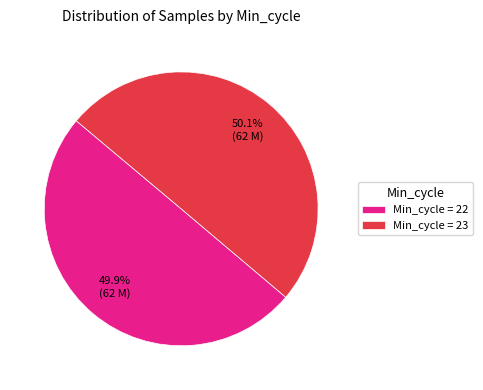

Is there any slice that represents more than half of the pie?

Yes